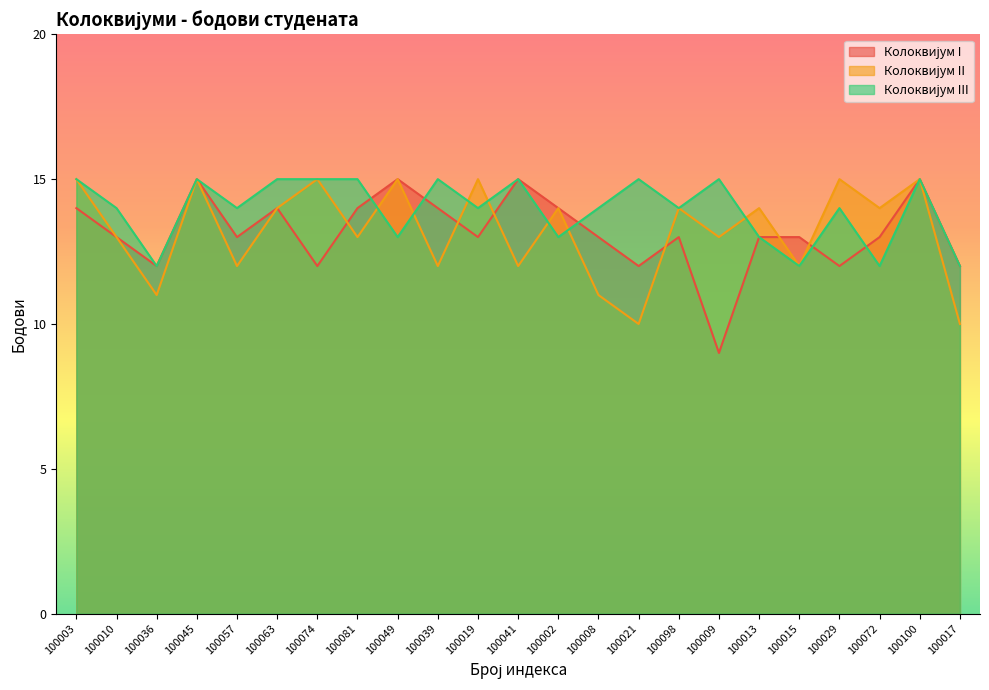

Which category has the lowest value in the Колоквијум II series?

100021